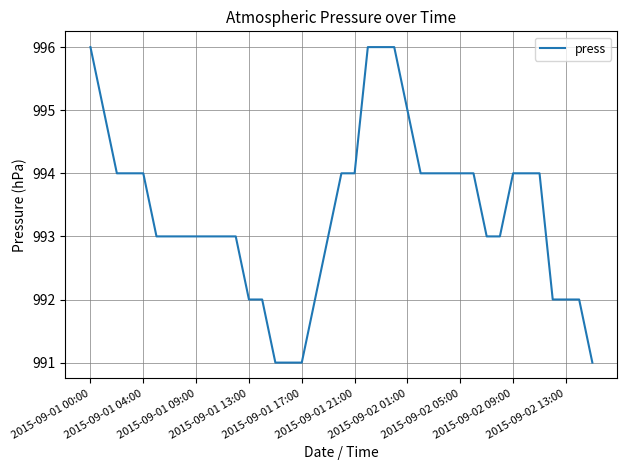

How many series are shown in this chart?

1